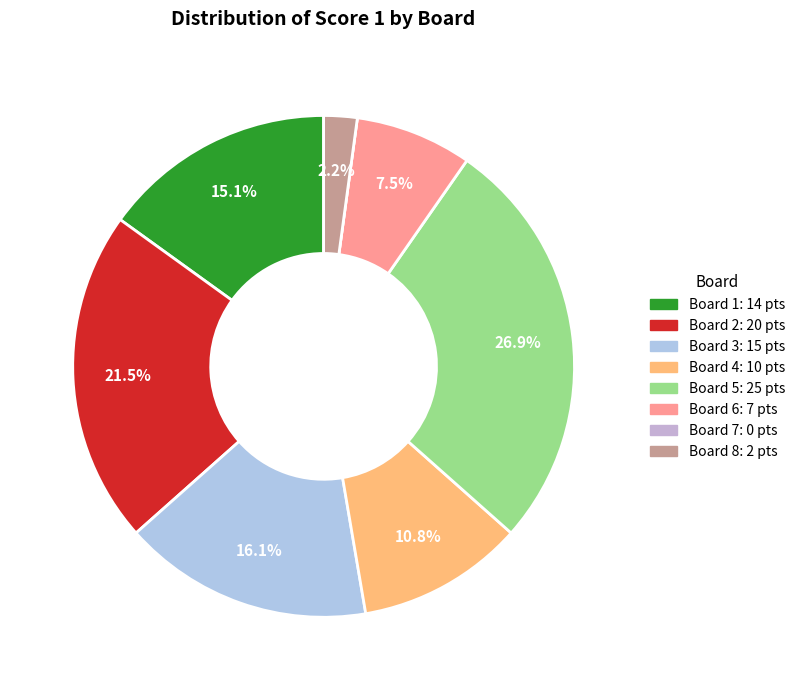

Rank the categories by value from lowest to highest.

Board 7, Board 8, Board 6, Board 4, Board 1, Board 3, Board 2, Board 5